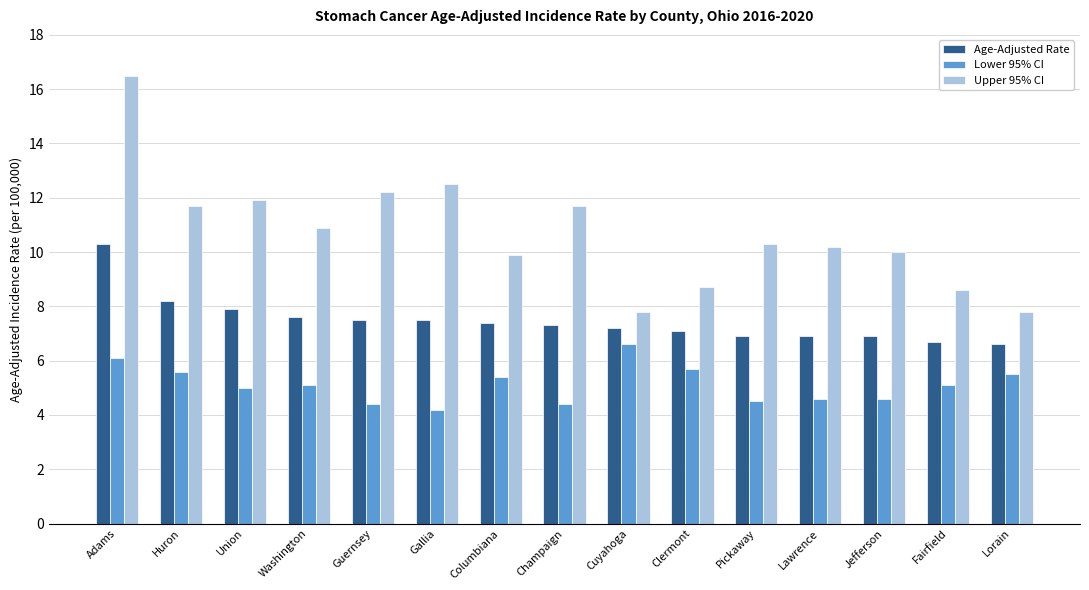

Between Gallia and Jefferson, which series saw the biggest shift?

Upper 95% CI